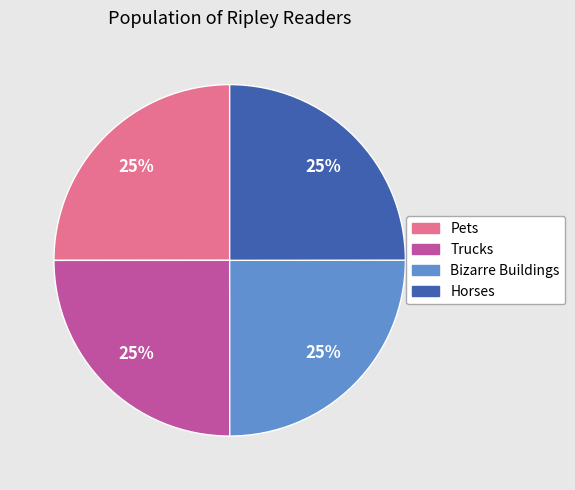

Approximately how many times larger is the value at Horses compared to Pets?

1.0